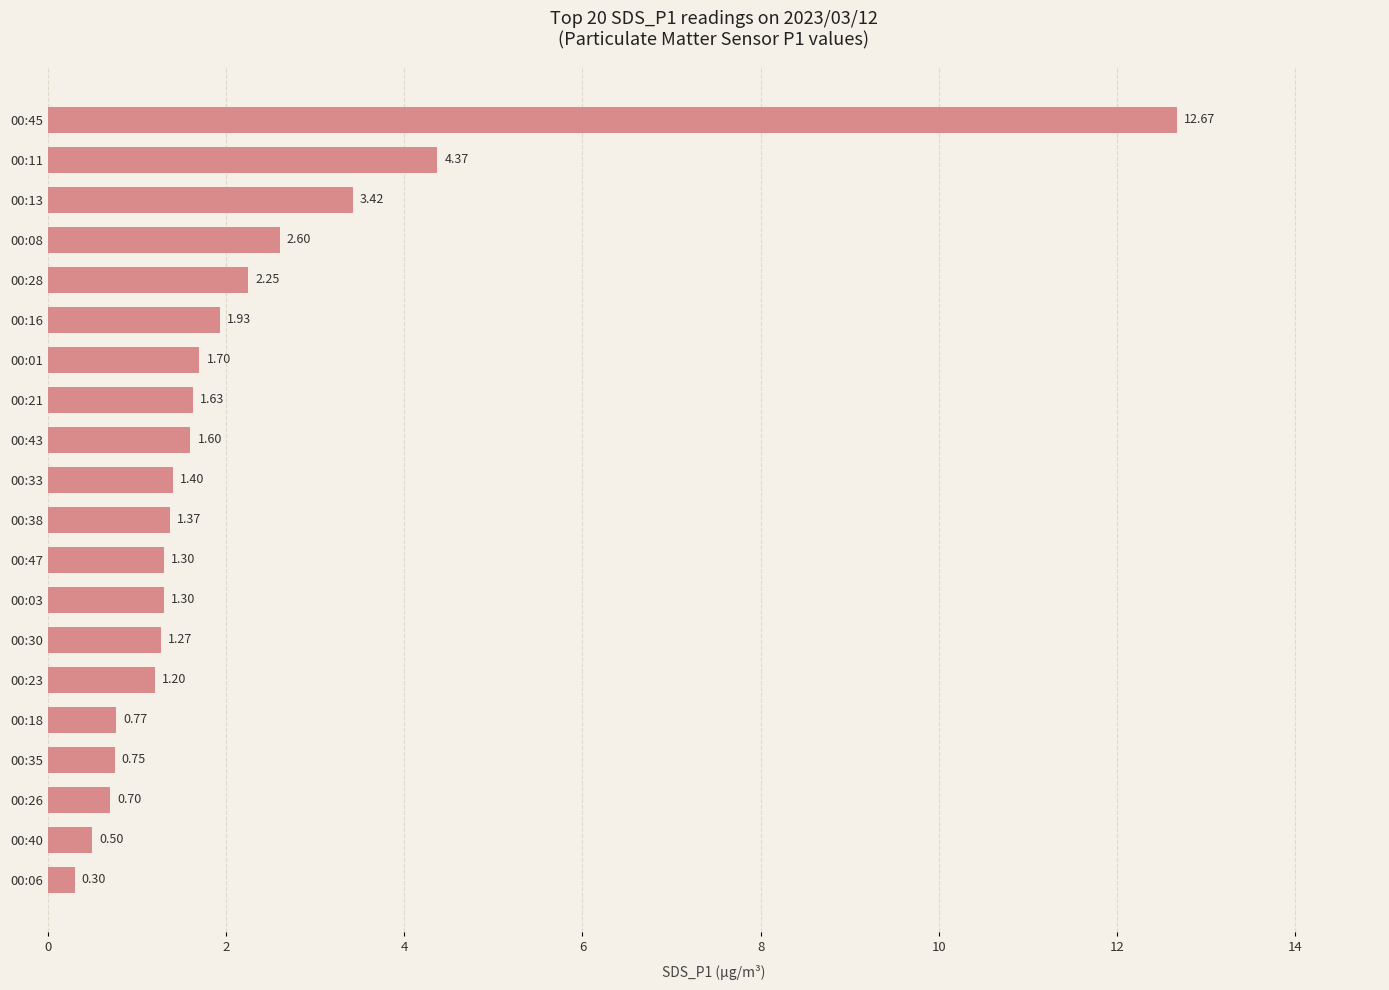

What is the greatest value displayed?

12.7